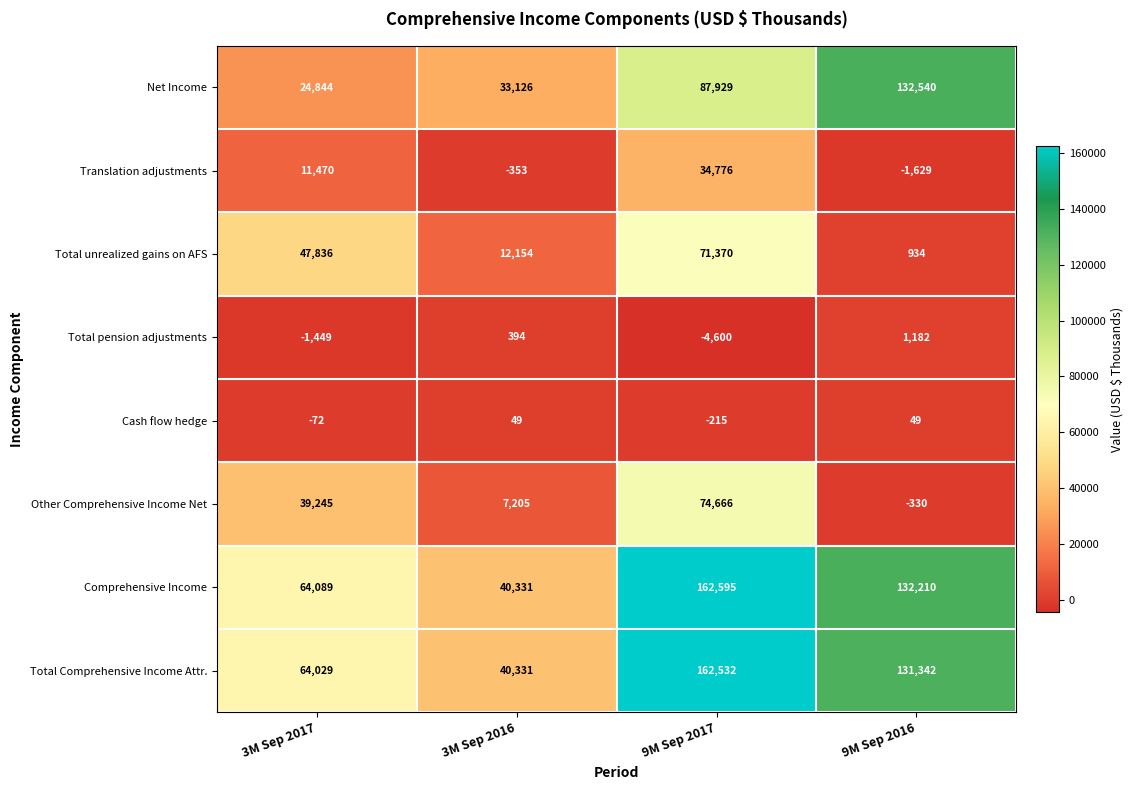

List the series in order of their peak value, lowest first.

Cash flow hedge, Total pension adjustments, Translation adjustments, Total unrealized gains on AFS, Other Comprehensive Income Net, Net Income, Total Comprehensive Income Attr., Comprehensive Income